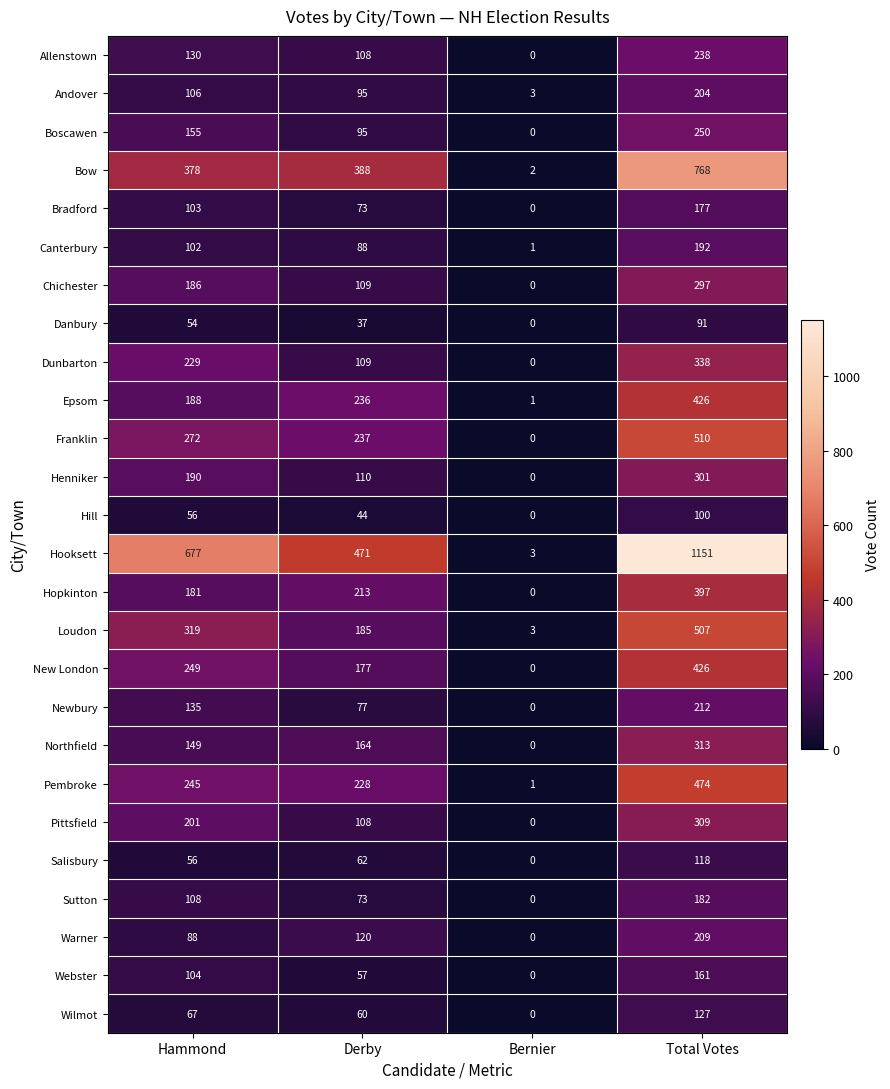

The value of Boscawen at Bernier is 0. True or false?

True